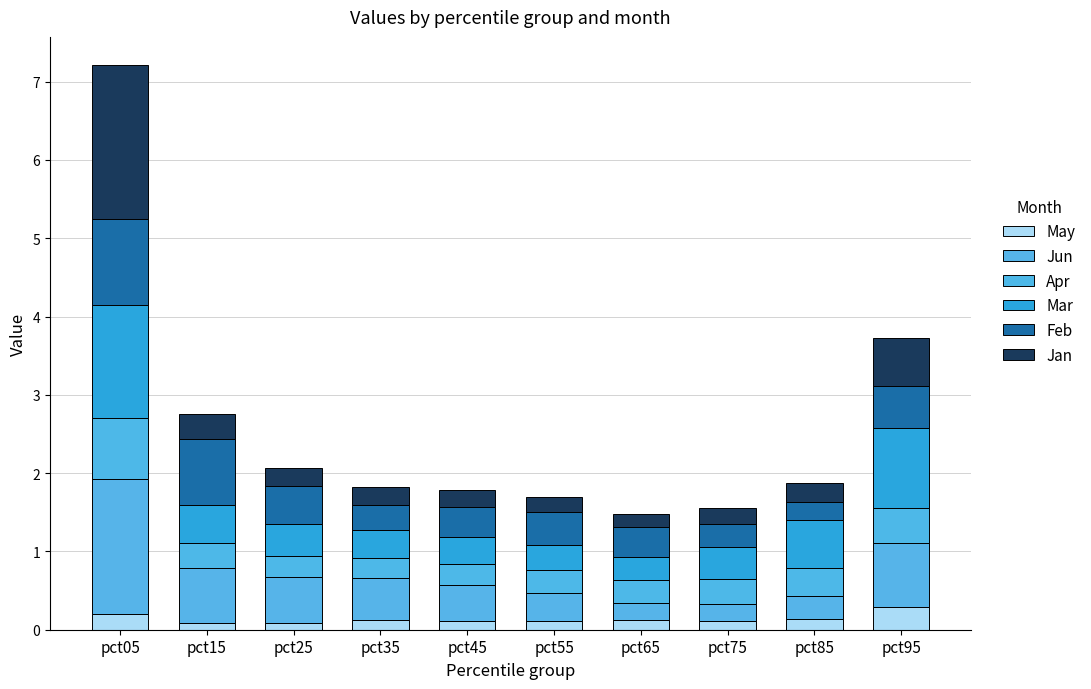

Are the bars grouped side by side (vs. stacked)?

No